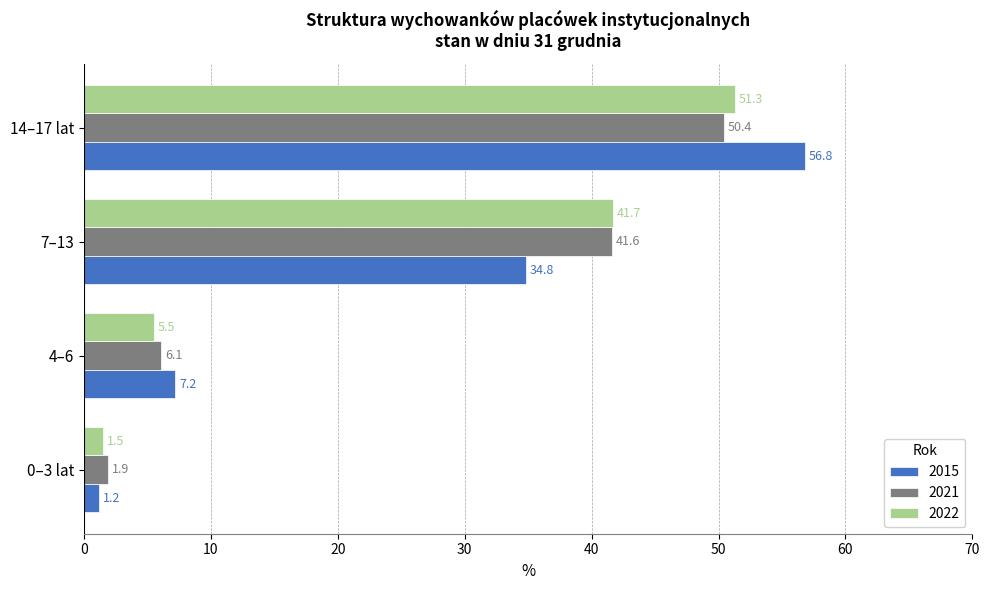

Between 4–6 and 14–17 lat, which series saw the biggest shift?

2015